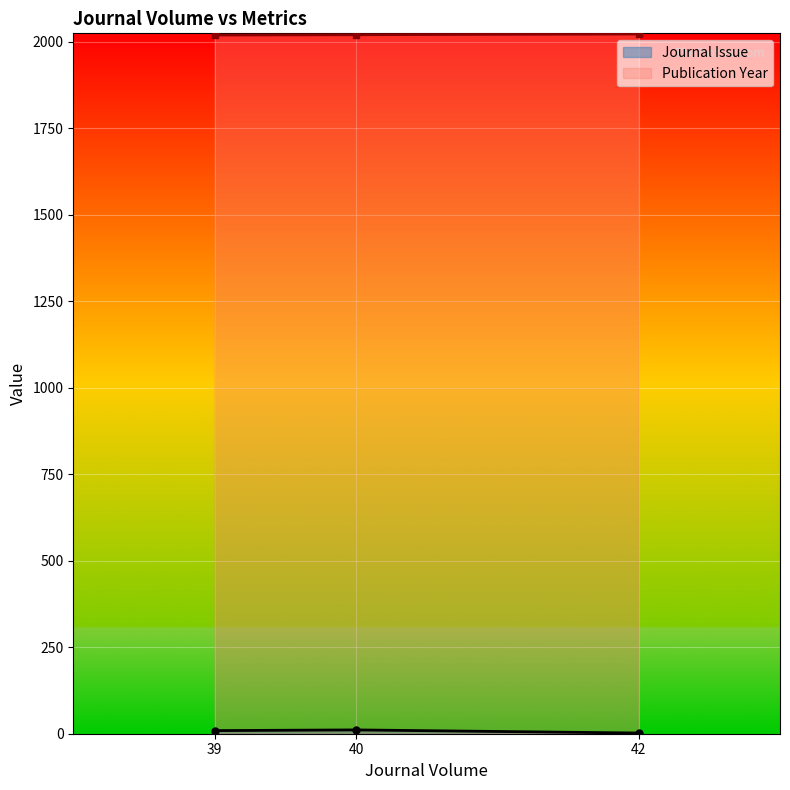

Is the value of Journal Issue at 42 greater than the value of Publication Year at 40?

No